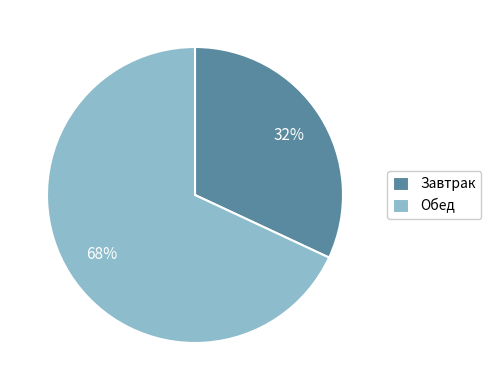

Which slice is the largest?

Обед